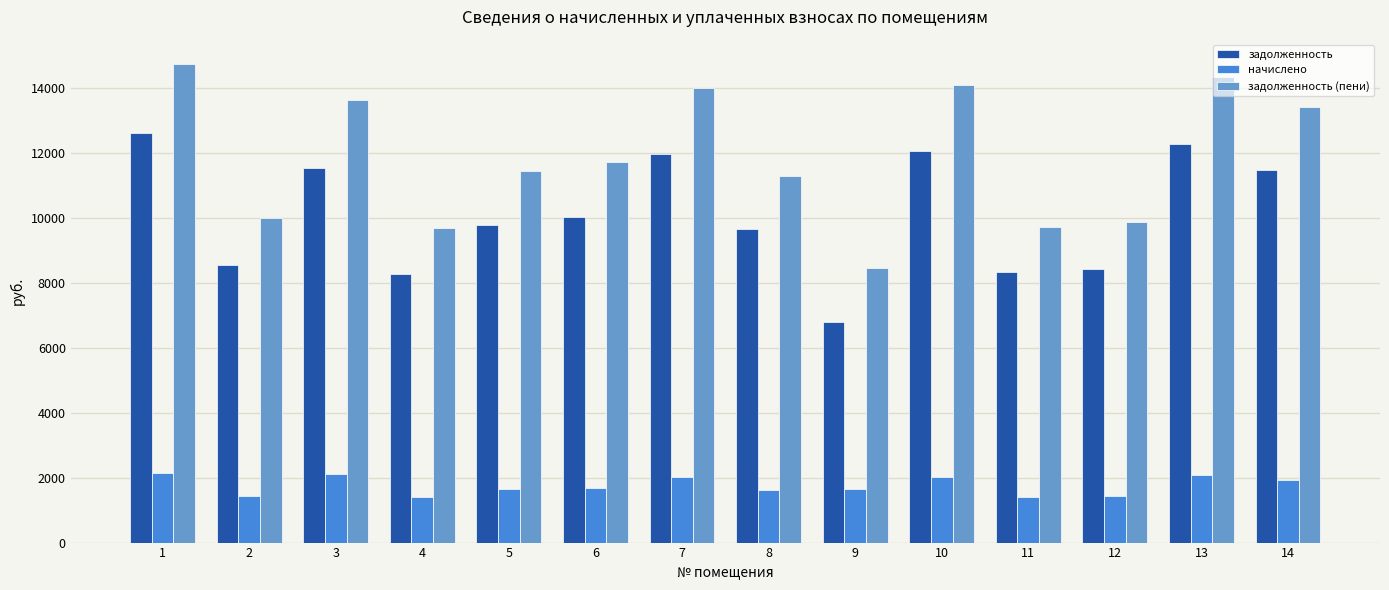

What is the difference between the highest and lowest values at 9?

6811.2